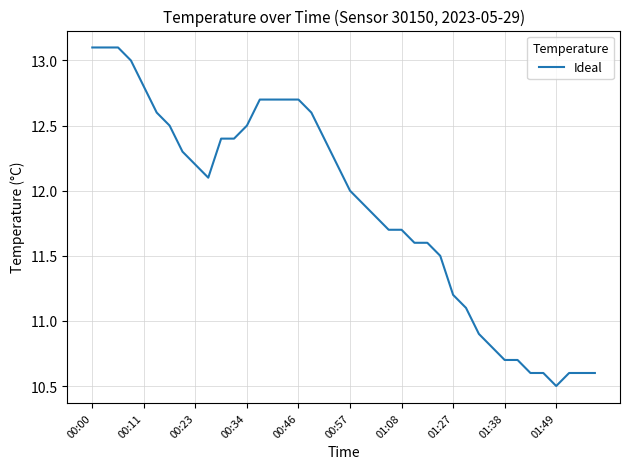

What is the difference between the maximum and minimum values?

2.6